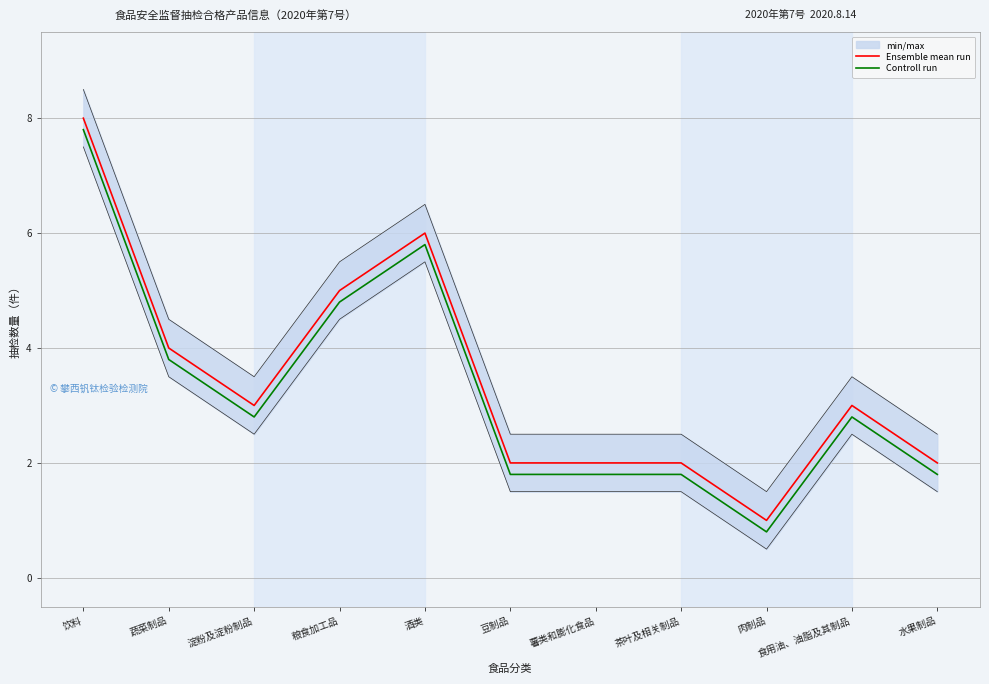

Reading left to right, what are all the values shown in this chart?

Ensemble mean run: 8.0	4.0	3.0	5.0	6.0	2.0	2.0	2.0	1.0	3.0	2.0
Controll run: 7.8	3.8	2.8	4.8	5.8	1.8	1.8	1.8	0.8	2.8	1.8